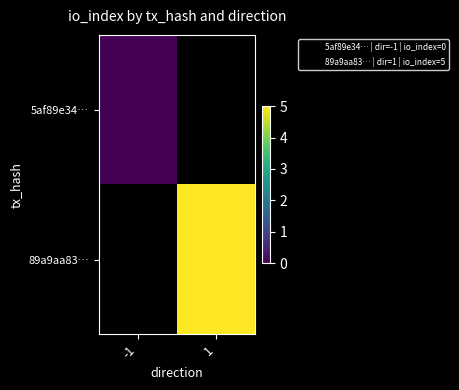

At how many categories does at least one series exceed 1?

1